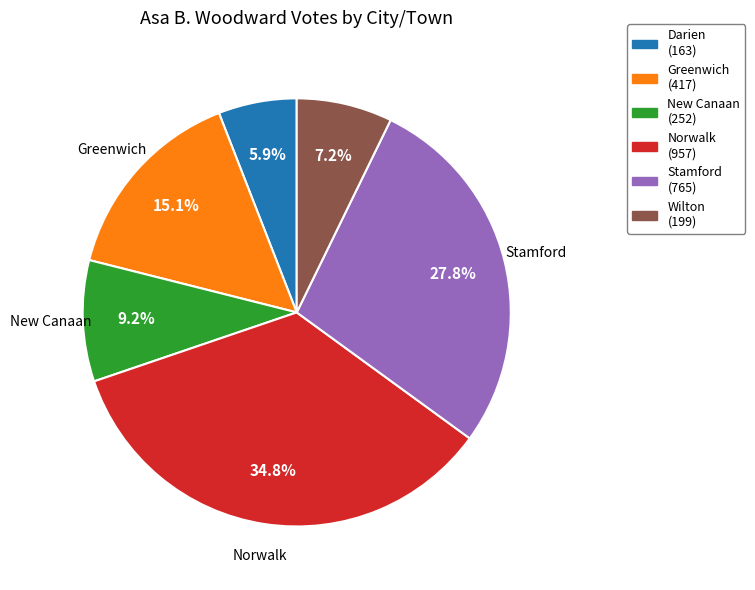

Which category has the biggest portion of the pie?

Norwalk